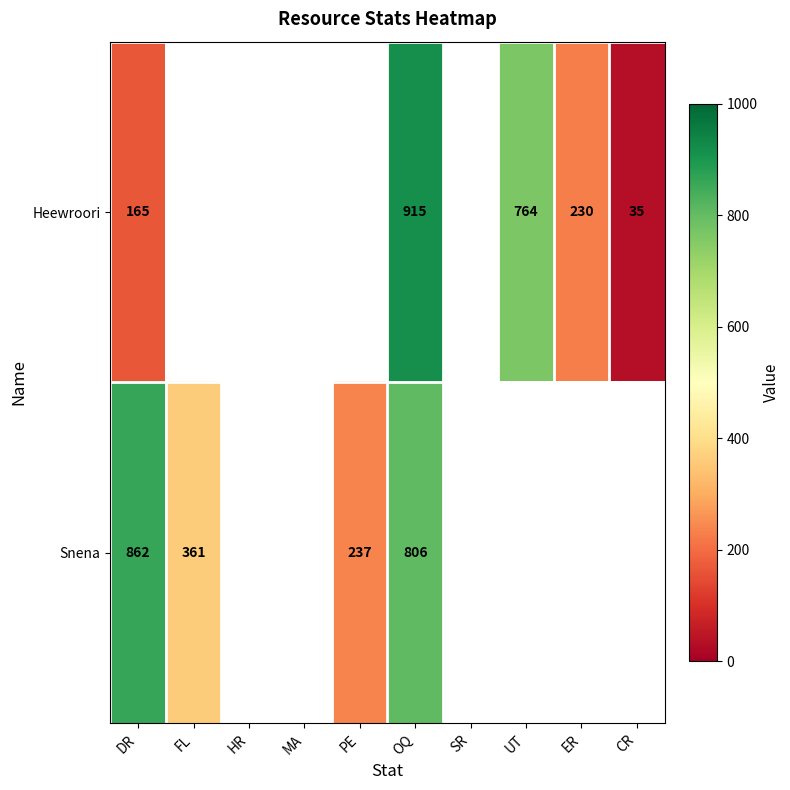

What is the total value across all series at OQ?

1721